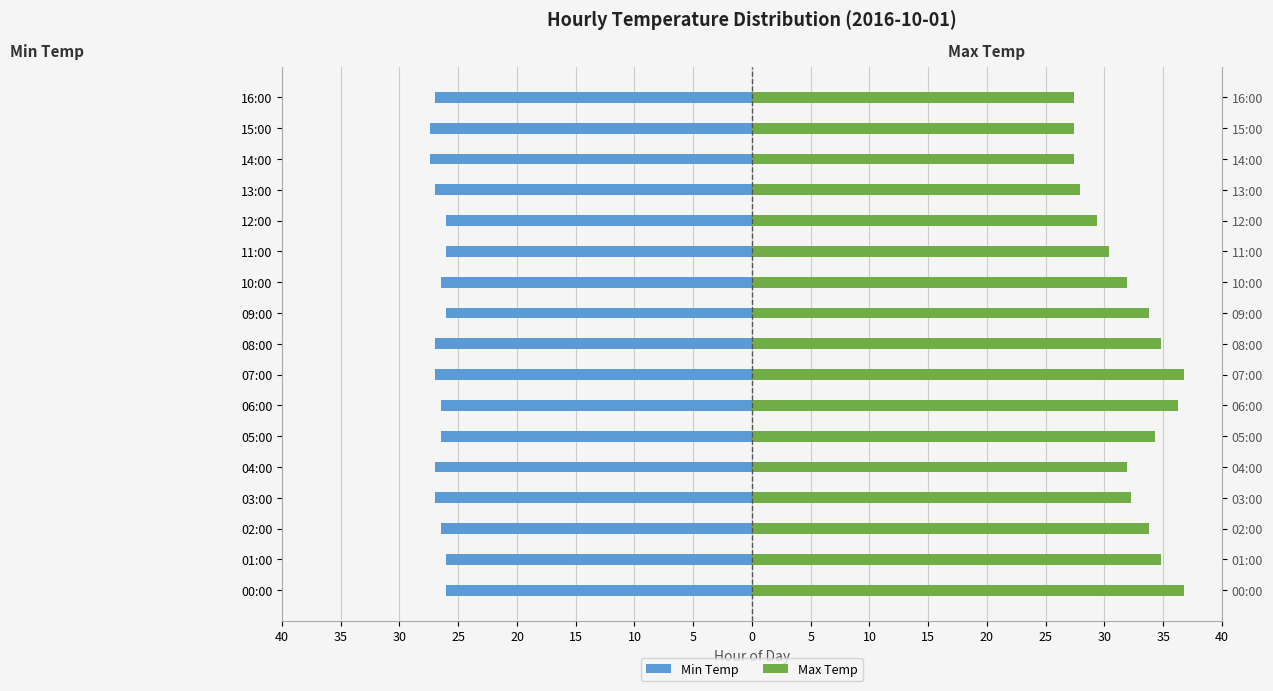

List the series in order of their overall mean, highest first.

Max Temp, Min Temp